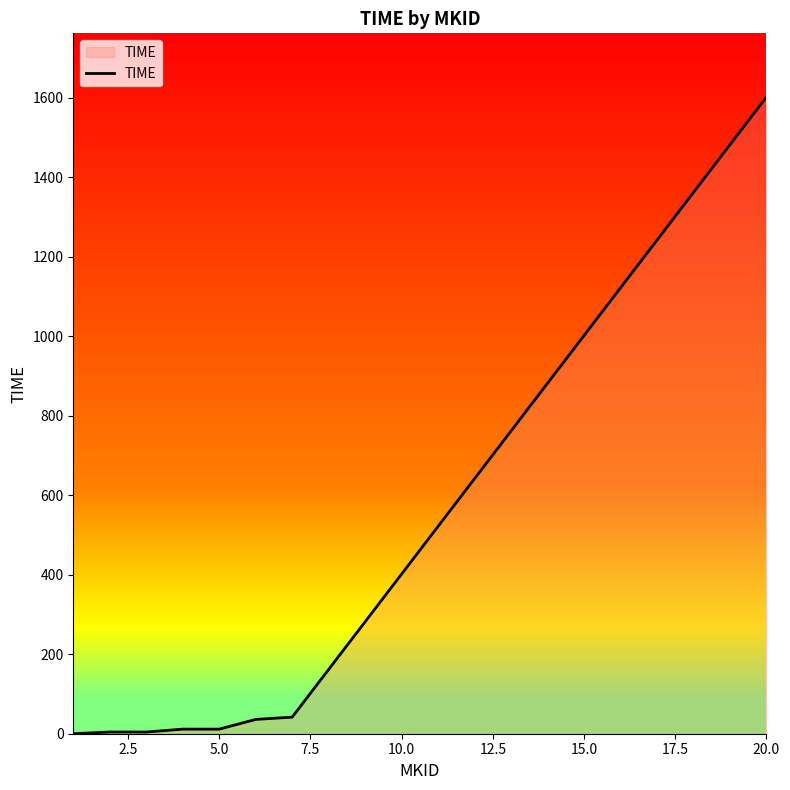

What is the difference between the maximum and minimum values?

1601.6